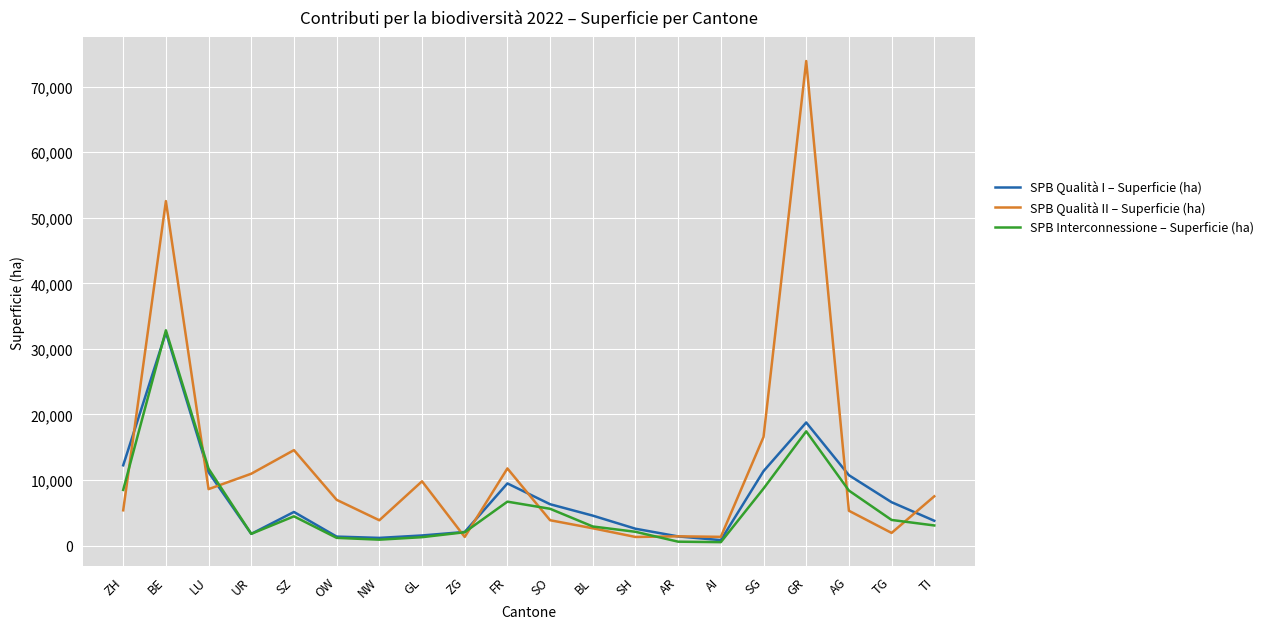

True or false: SPB Qualità II – Superficie (ha) has a value of 16568.9 at SG.

True